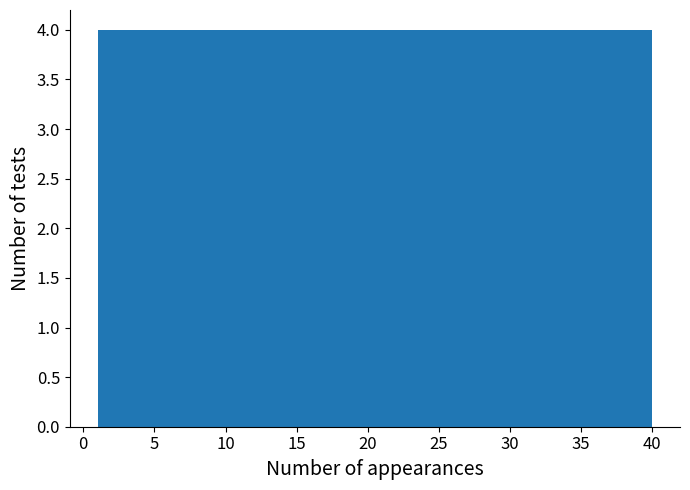

Reading left to right, list every bar in this chart as the range it spans on the x-axis followed by its height. Neither the bar edges nor the heights are printed on the chart, so give them approximately, as read against the axes.

1.0 to 4.9: 4
4.9 to 8.8: 4
8.8 to 12.7: 4
12.7 to 16.6: 4
16.6 to 20.5: 4
20.5 to 24.4: 4
24.4 to 28.3: 4
28.3 to 32.2: 4
32.2 to 36.1: 4
36.1 to 40.0: 4